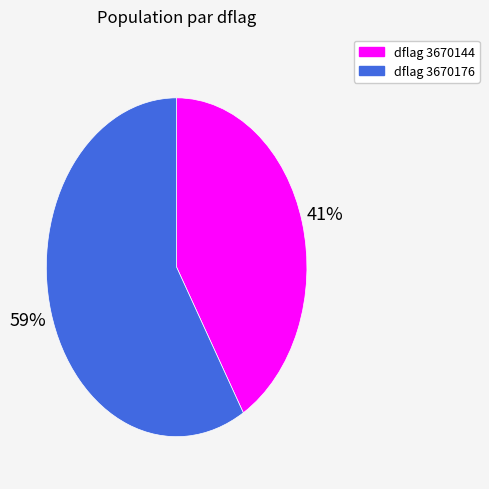

To the nearest percent, what is the average slice percentage?

50%